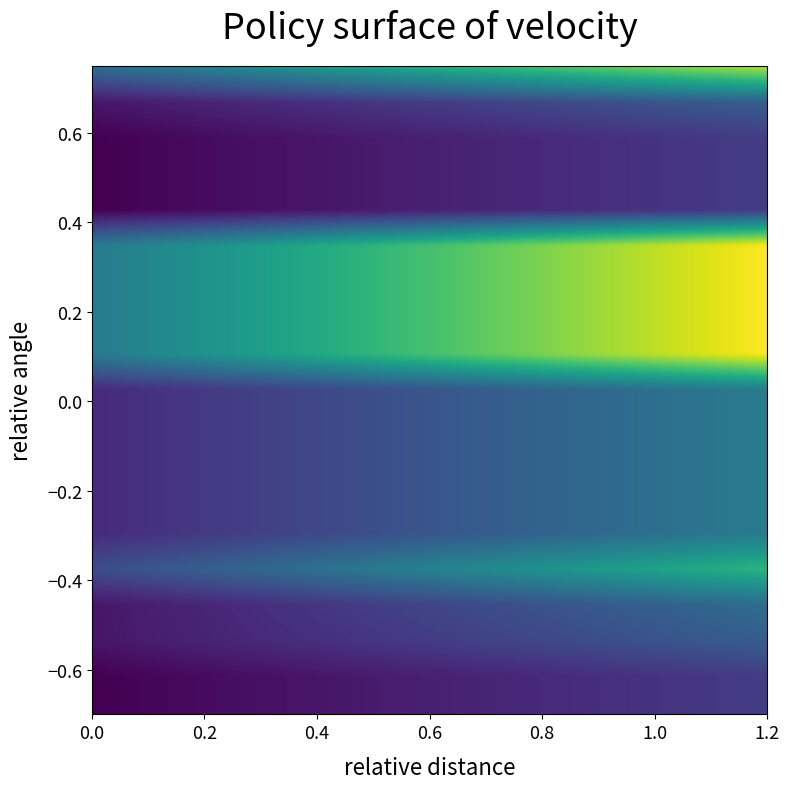

At how many categories does at least one series exceed 87?

12